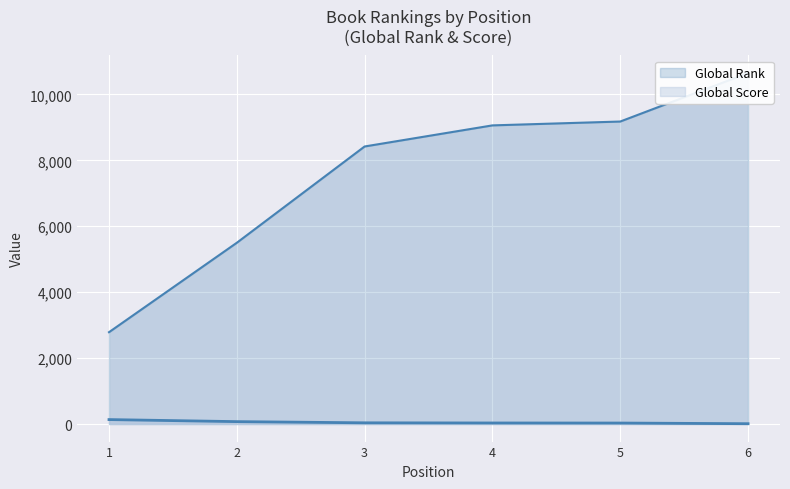

What is the spread (max minus min) of values at 5?

9147